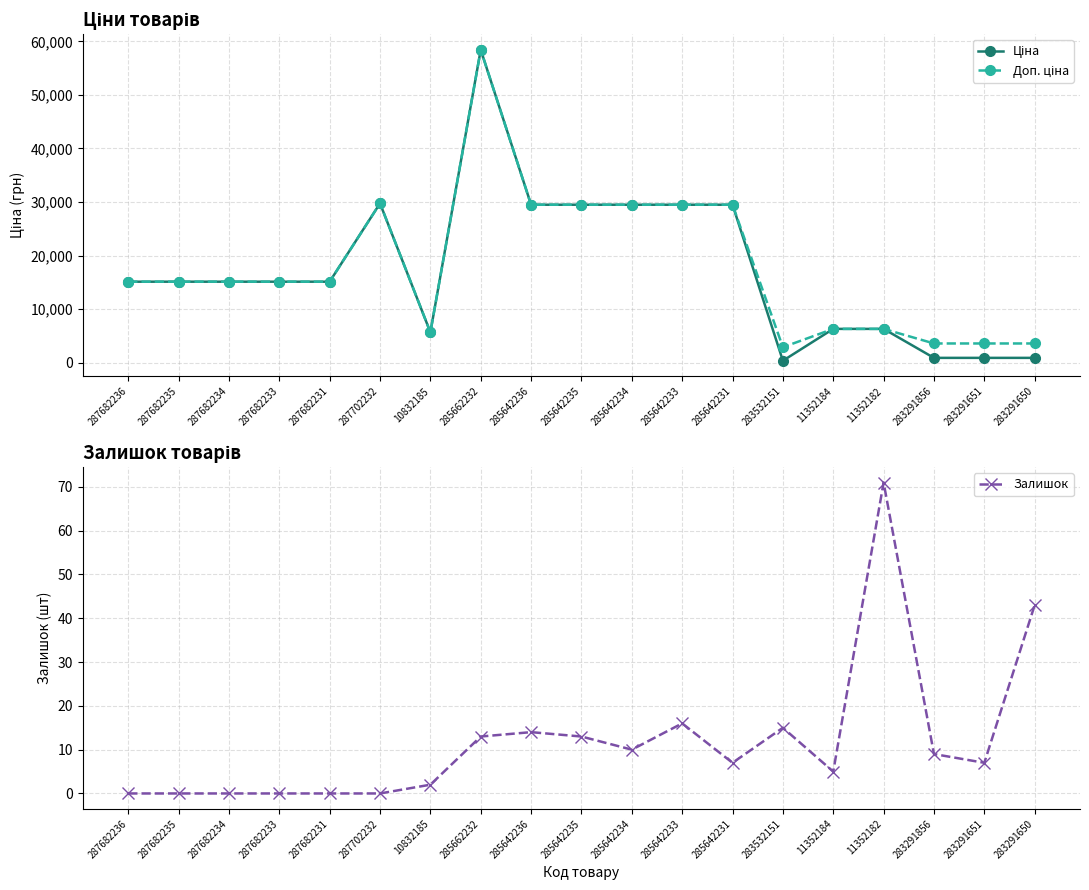

Reading right to left, extract all data points from this chart.

Ціна: 283291650=895.9	283291651=895.9	283291856=895.9	11352182=6308.8	11352184=6308.8	283532151=359.9	285642231=29491.5	285642233=29491.5	285642234=29491.5	285642235=29491.5	285642236=29491.5	285662232=58426.5	10832185=5673.8	287702232=29747.2	287682231=15120.0	287682233=15120.0	287682234=15120.0	287682235=15120.0	287682236=15120.0
Доп. ціна: 283291650=3583.6	283291651=3583.6	283291856=3583.6	11352182=6308.8	11352184=6308.8	283532151=2878.8	285642231=29491.5	285642233=29491.5	285642234=29491.5	285642235=29491.5	285642236=29491.5	285662232=58426.5	10832185=5673.8	287702232=29747.2	287682231=15120.0	287682233=15120.0	287682234=15120.0	287682235=15120.0	287682236=15120.0
Залишок: 283291650=43.0	283291651=7.0	283291856=9.0	11352182=71.0	11352184=5.0	283532151=15.0	285642231=7.0	285642233=16.0	285642234=10.0	285642235=13.0	285642236=14.0	285662232=13.0	10832185=2.0	287702232=0.0	287682231=0.0	287682233=0.0	287682234=0.0	287682235=0.0	287682236=0.0